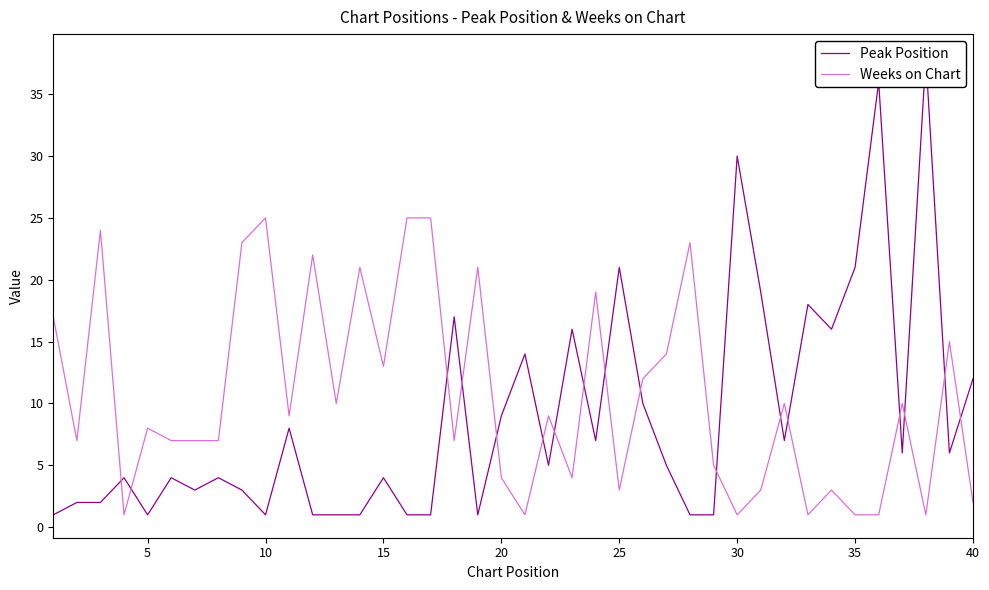

The value of Weeks on Chart at 40 is 2. True or false?

True